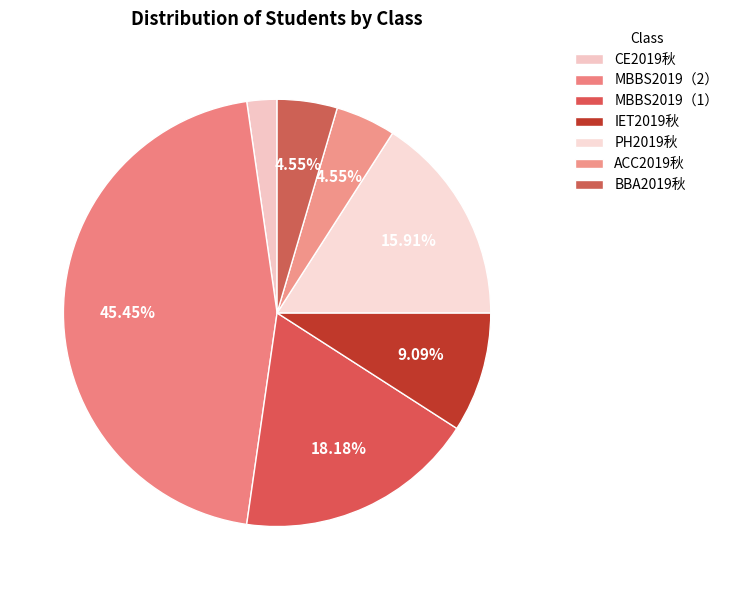

Which has a higher value, IET2019秋 or CE2019秋?

IET2019秋